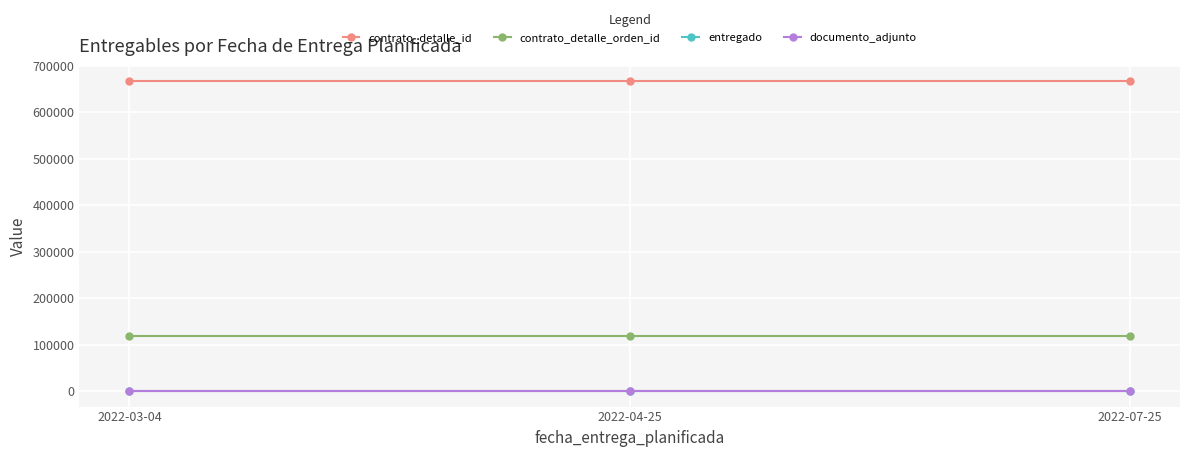

Is the value of entregado at 2022-03-04 greater than the value of documento_adjunto at 2022-03-04?

No